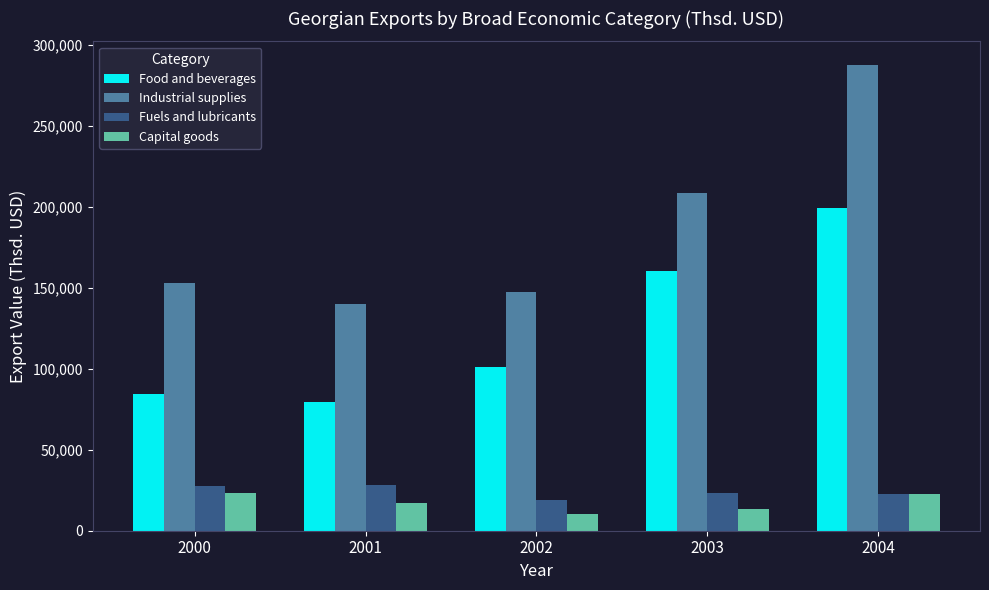

True or false: Food and beverages has a value of 84317.6 at 2000.

True